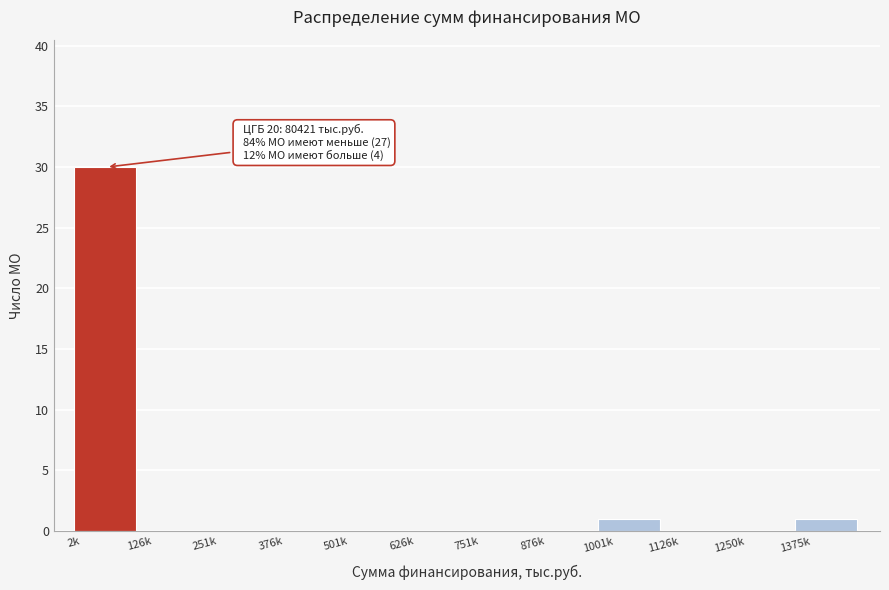

Reading left to right, extract all data points from this chart.

2k=30	126k=0	251k=0	376k=0	501k=0	626k=0	751k=0	876k=0	1001k=1	1126k=0	1250k=0	1375k=1